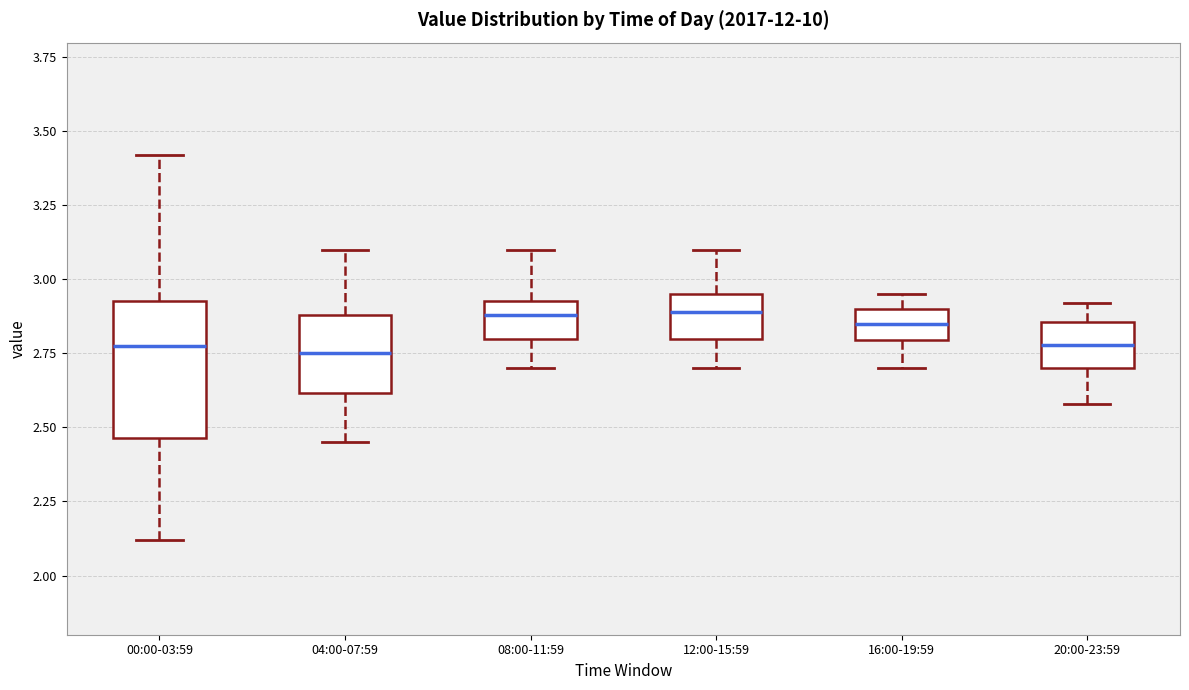

Which box is the tallest, from its lower edge to its upper edge?

00:00-03:59